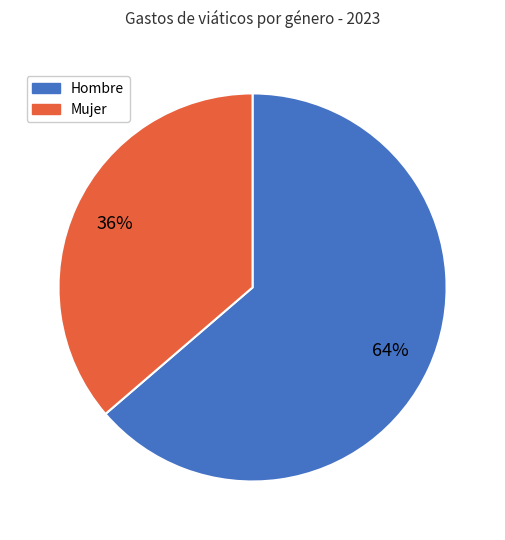

Between Hombre and Mujer, which is larger?

Hombre